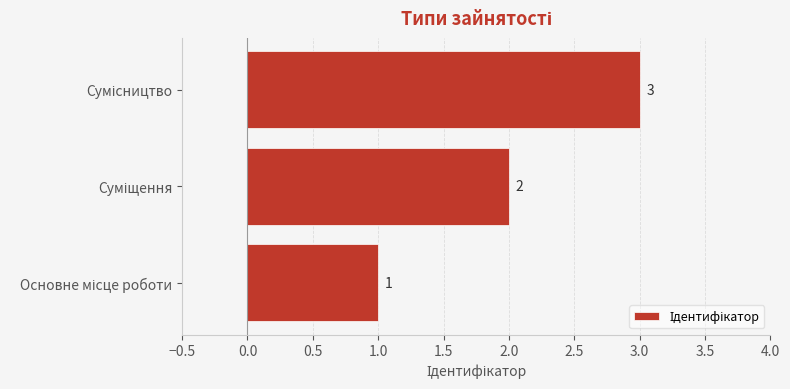

What is the sum of all values?

6